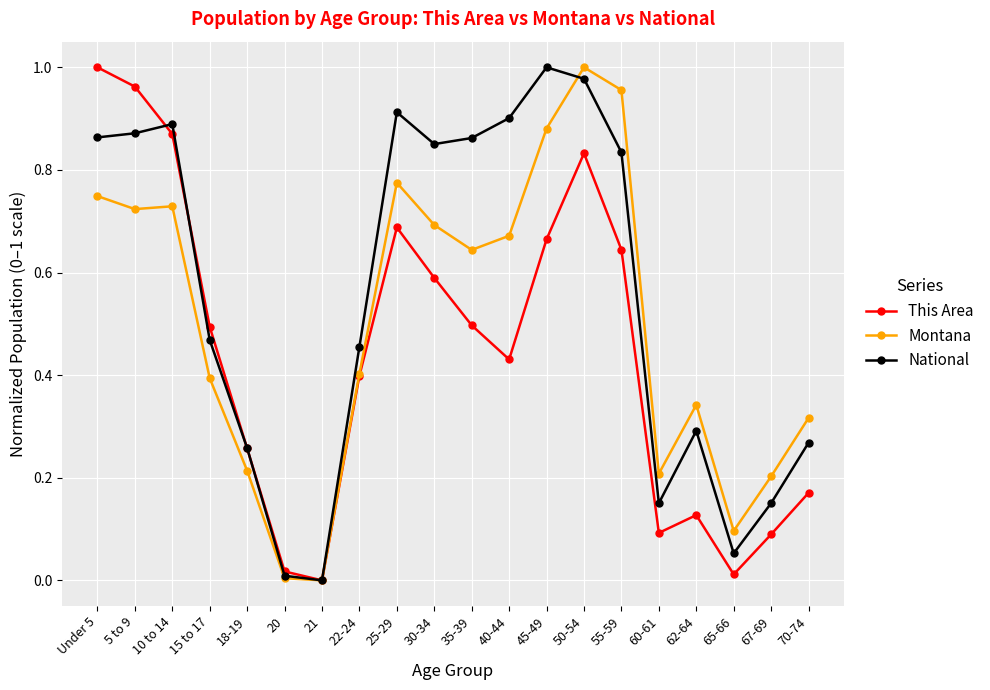

At which label is This Area closest to 0?

21